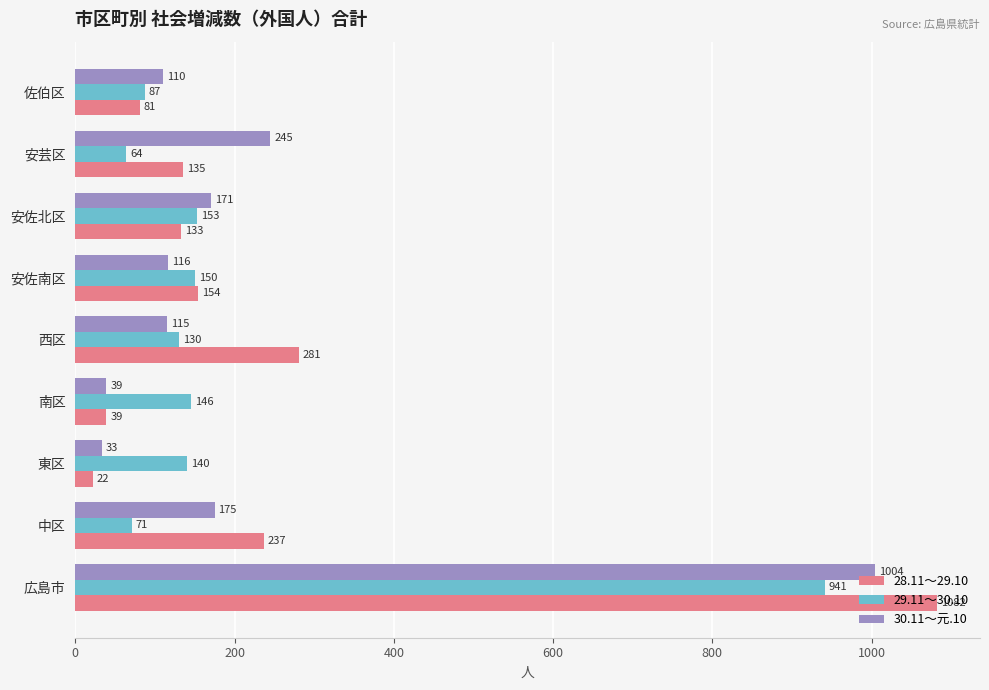

At which category does the chart reach its minimum across all series?

東区